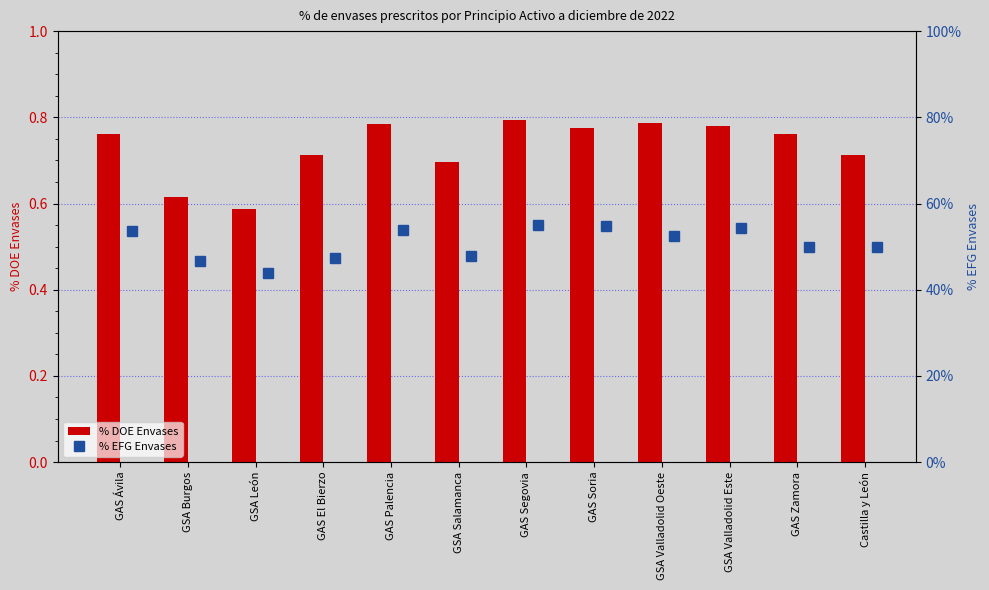

Read the % DOE Envases value at GSA Valladolid Oeste.

0.8